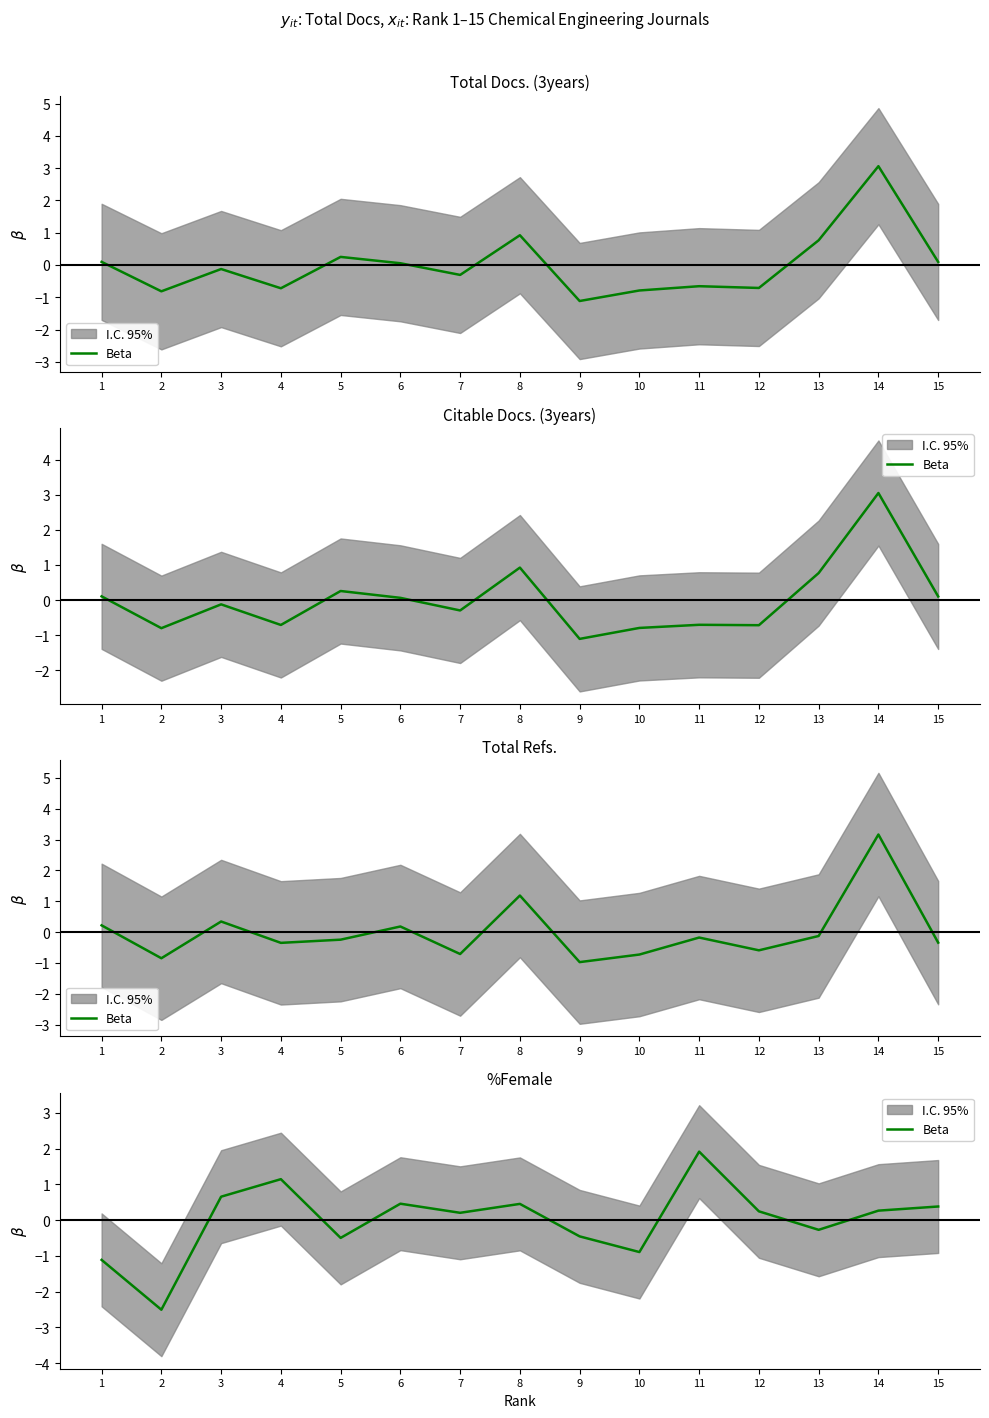

At which label does the data first exceed 0?

3